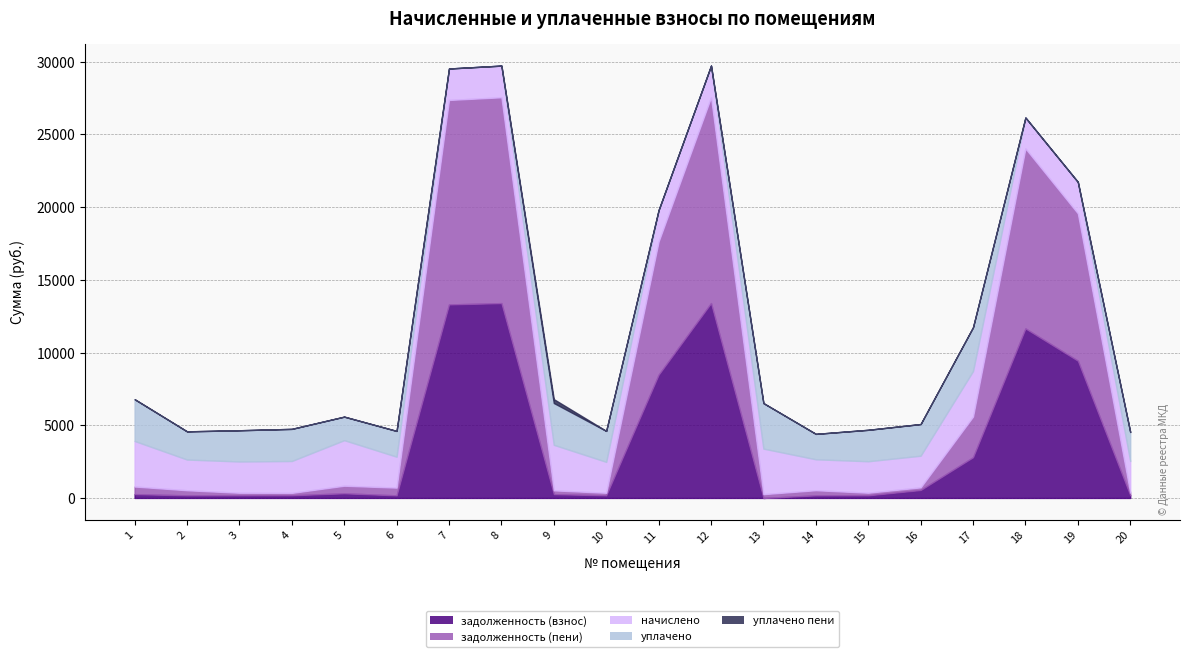

How many interior local valleys does the задолженность (взнос) series have?

4